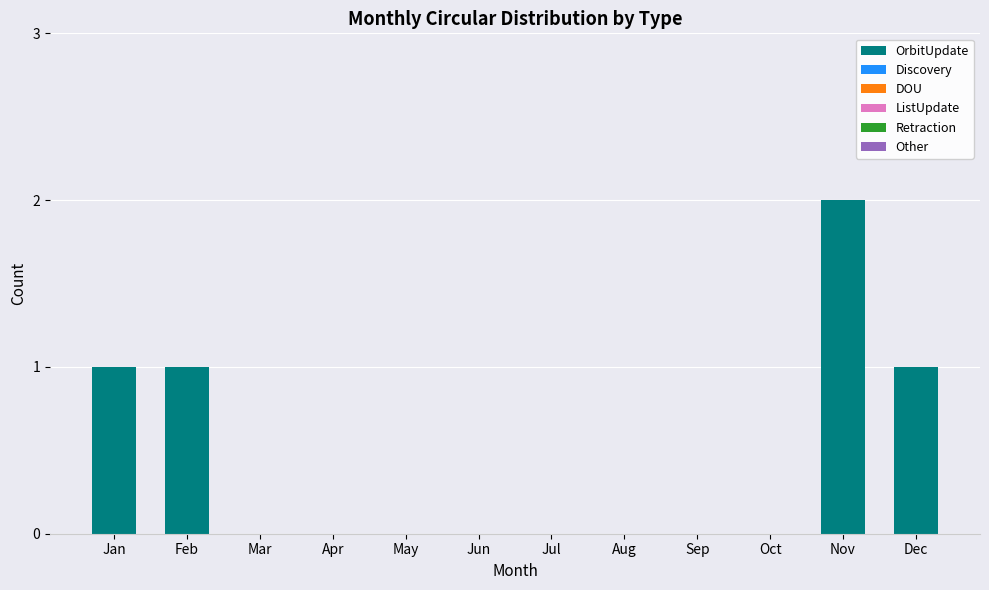

The value at Jan is 1. True or false?

True